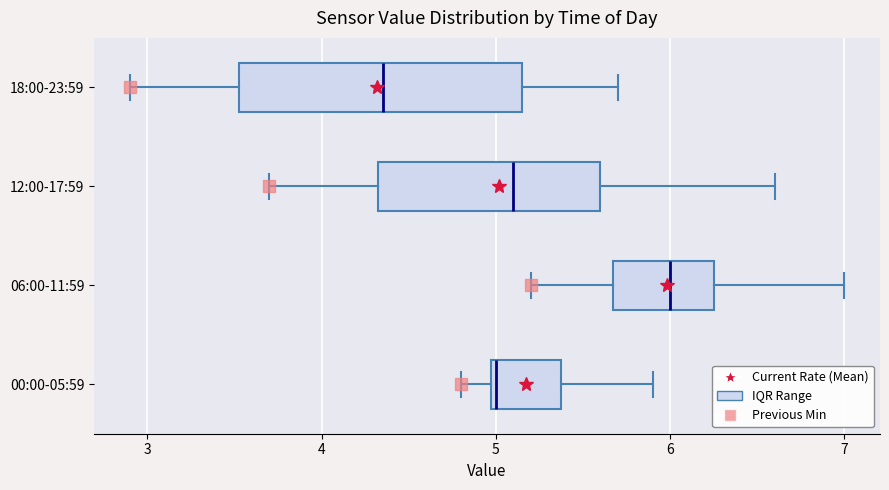

Reading bottom to top, transcribe this box plot: for each box, give where its median line is, the range the box spans, and where its two whiskers end, as read against the x-axis. The values are not printed on the chart, so give them approximately, as read against the axis.

00:00-05:59: median 5.0, box 5.0 to 5.4, whiskers 4.8 to 5.9
06:00-11:59: median 6.0, box 5.7 to 6.3, whiskers 5.2 to 7.0
12:00-17:59: median 5.1, box 4.3 to 5.6, whiskers 3.7 to 6.6
18:00-23:59: median 4.4, box 3.5 to 5.2, whiskers 2.9 to 5.7